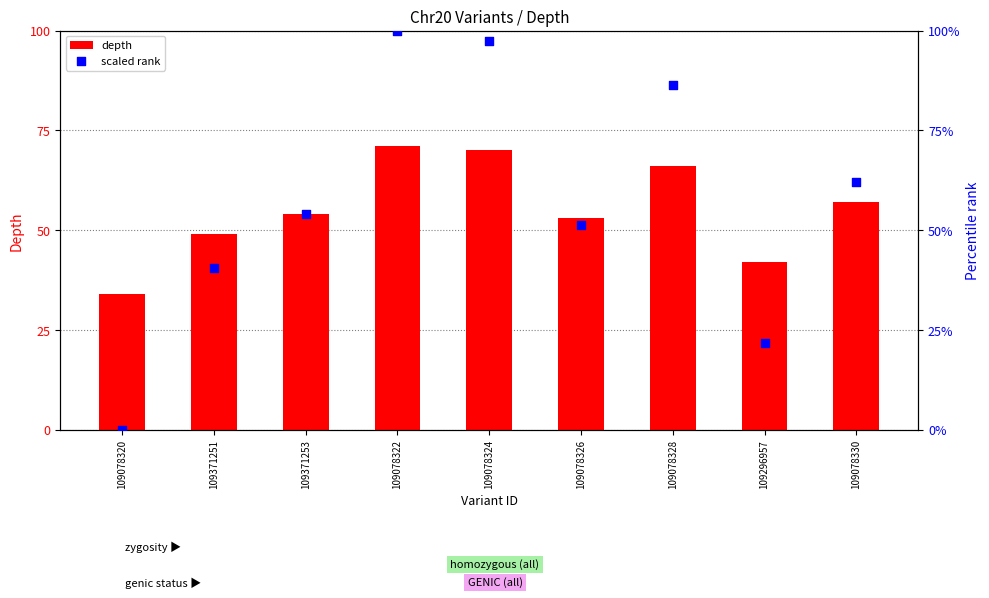

Is the value of scaled rank at 109078320 greater than the value of depth at 109296957?

No